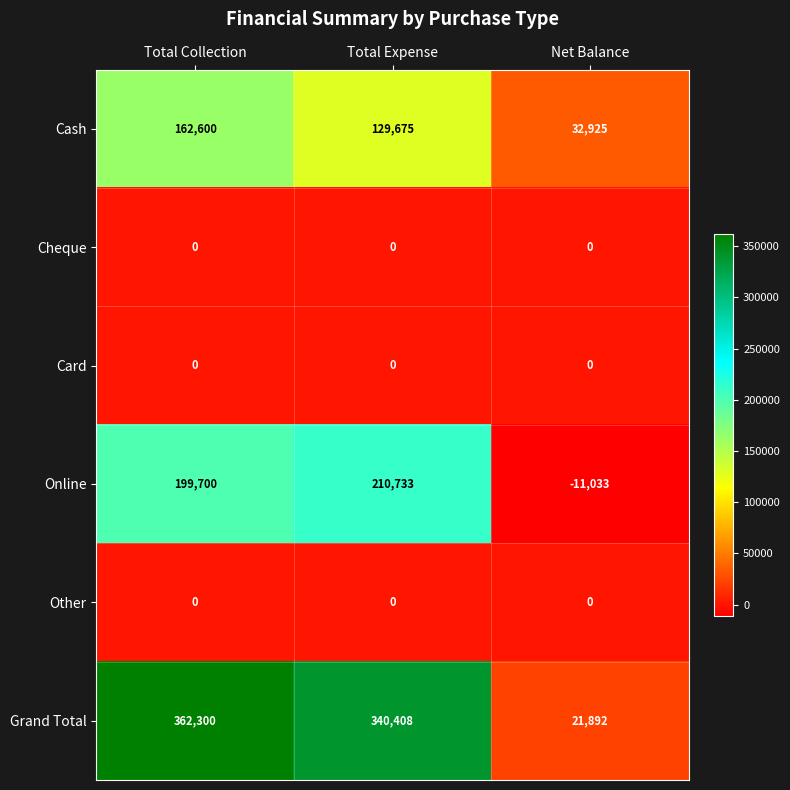

Count the number of data series in this chart.

6